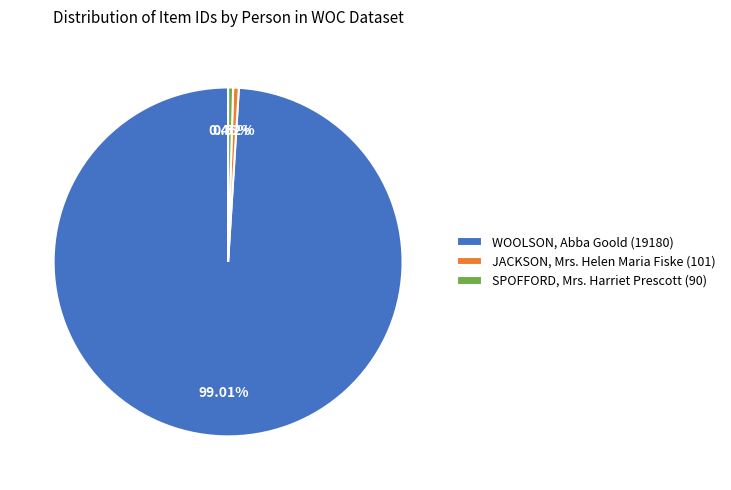

Rank the categories by value from lowest to highest.

SPOFFORD, Mrs. Harriet Prescott, JACKSON, Mrs. Helen Maria Fiske, WOOLSON, Abba Goold